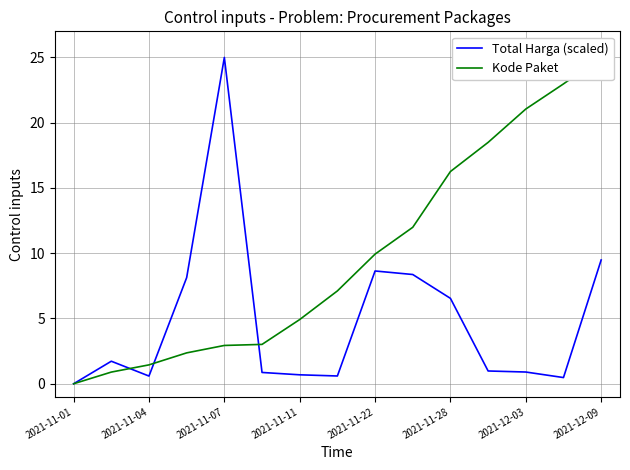

What are all the series names shown in the legend?

Total Harga (scaled), Kode Paket